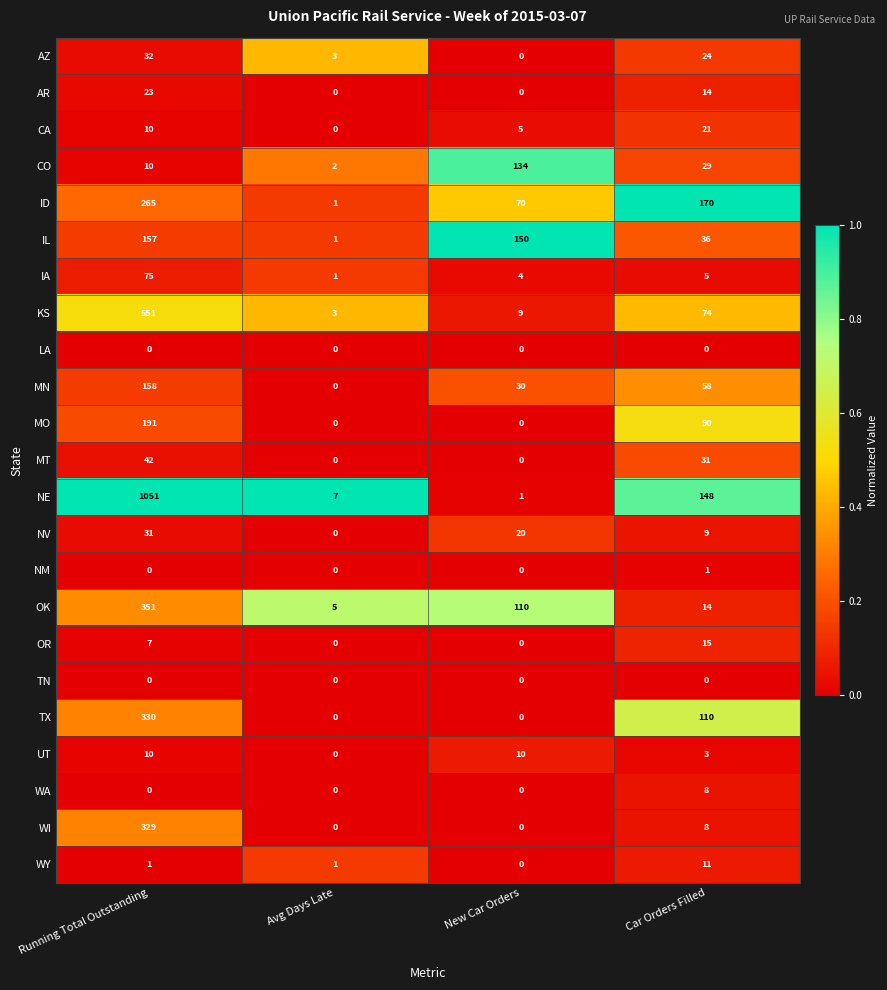

At how many categories does at least one series exceed 0?

4